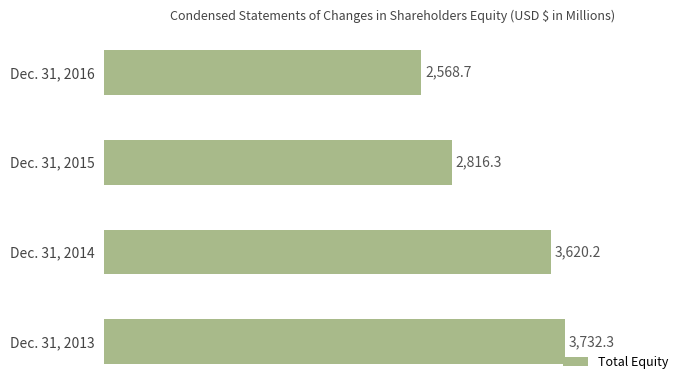

List the labels in order of value, largest first.

Dec. 31, 2013, Dec. 31, 2014, Dec. 31, 2015, Dec. 31, 2016